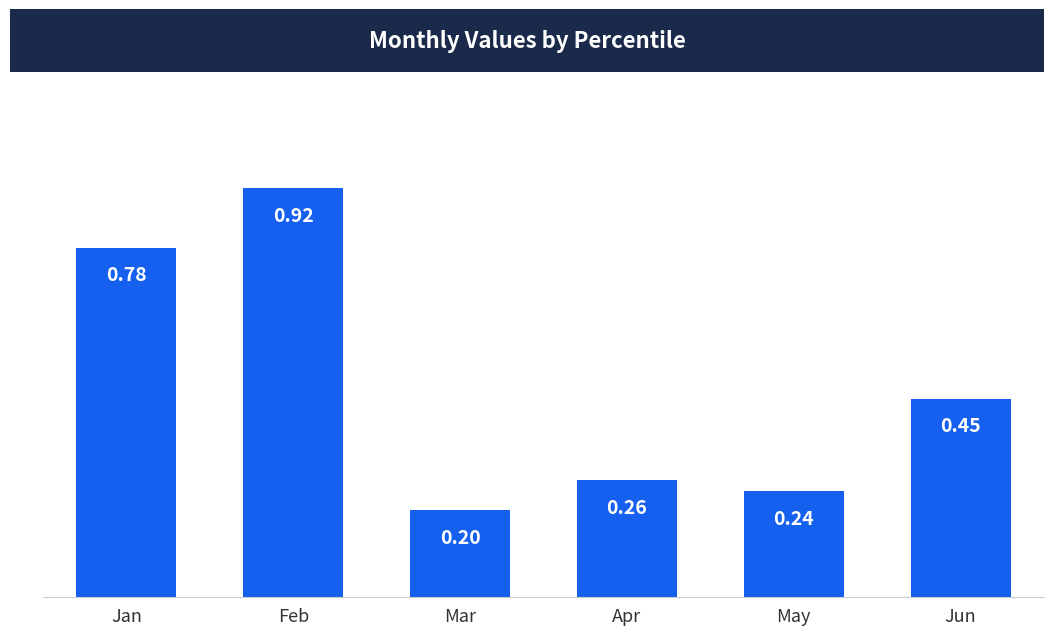

The value at Feb is 0.3. True or false?

False